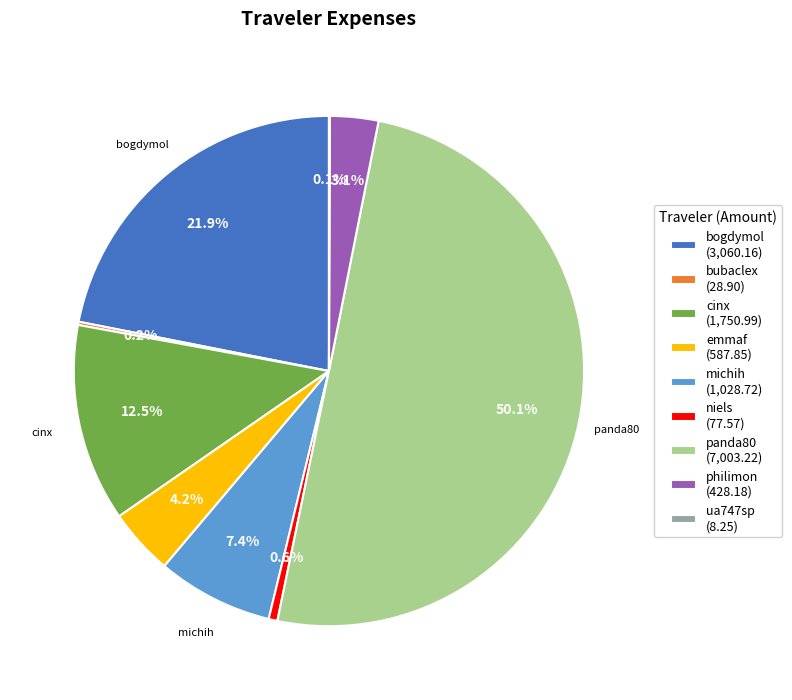

Which has a higher value, cinx (1,750.99) or panda80 (7,003.22)?

panda80 (7,003.22)